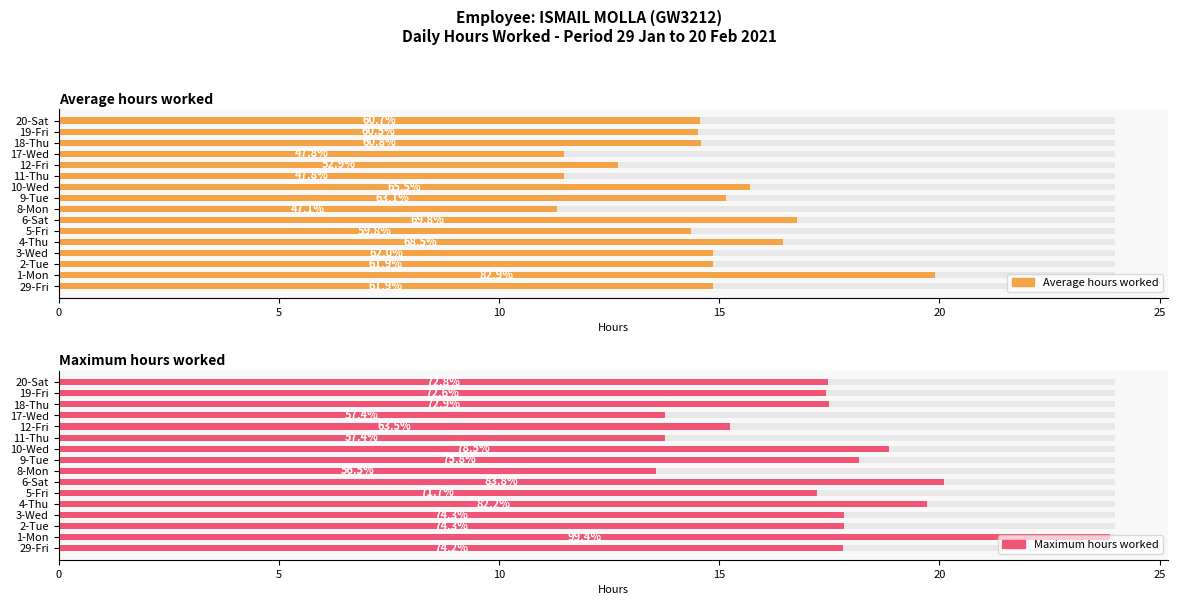

What is the highest value of the Average hours worked series?

19.9